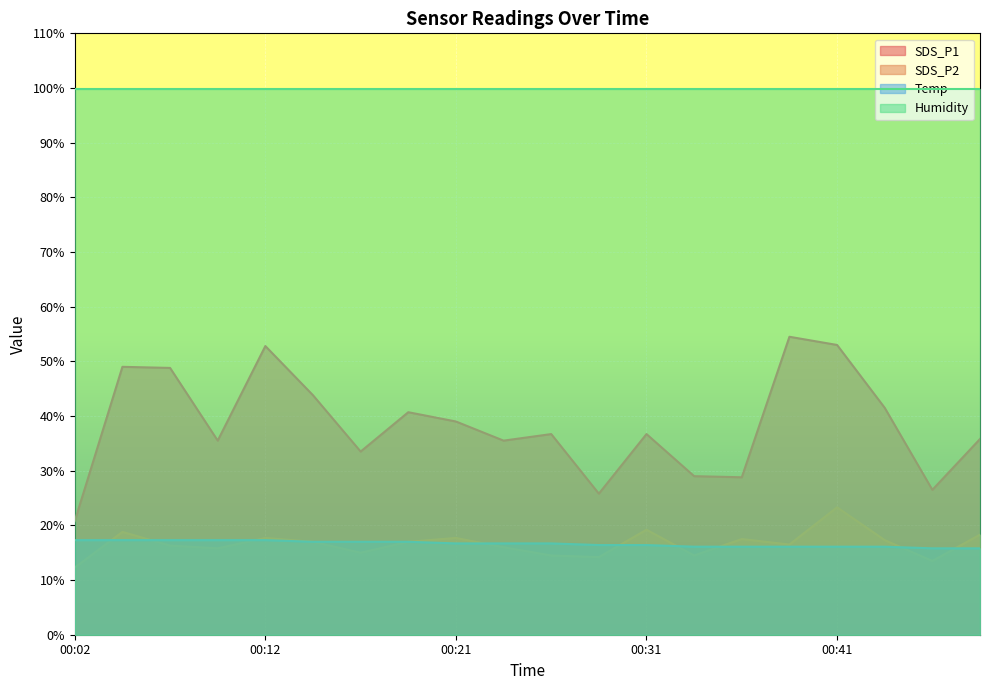

At which category is the sum across all series the highest?

00:41